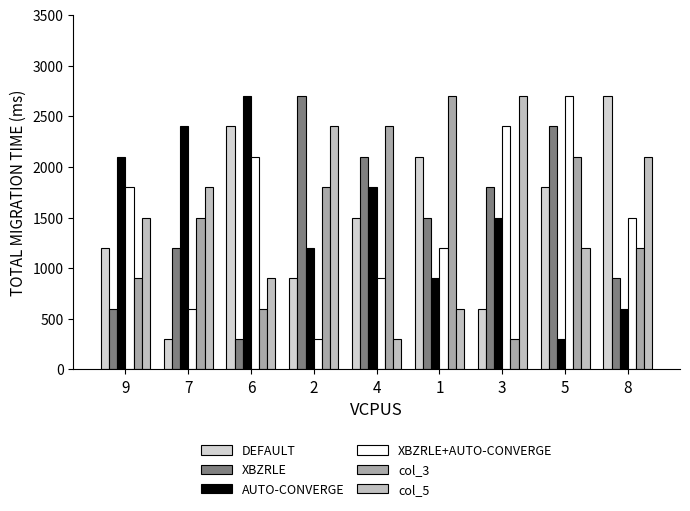

Are the bars grouped side by side (vs. stacked)?

Yes